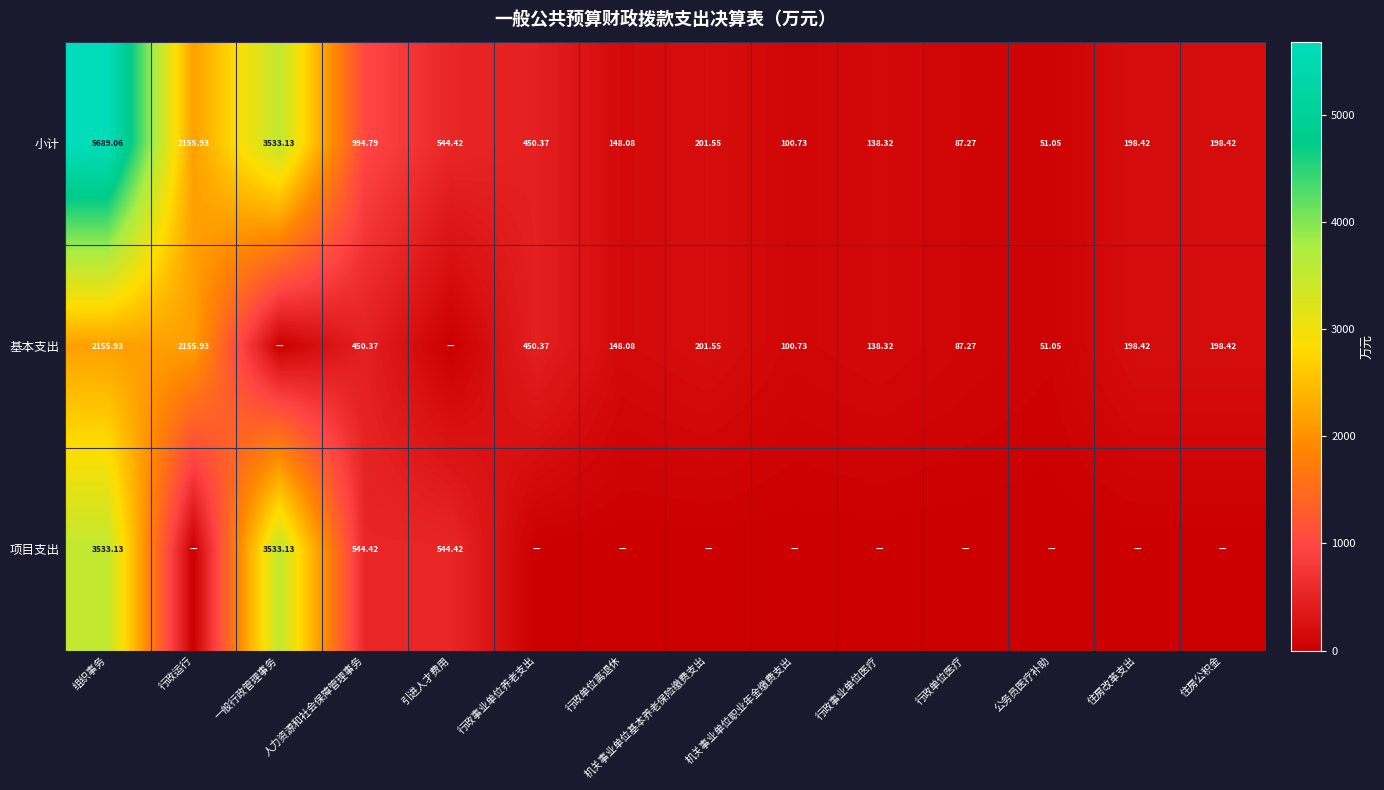

Is the value of 小计 at 一般行政管理事务 greater than the value of 基本支出 at 公务员医疗补助?

Yes